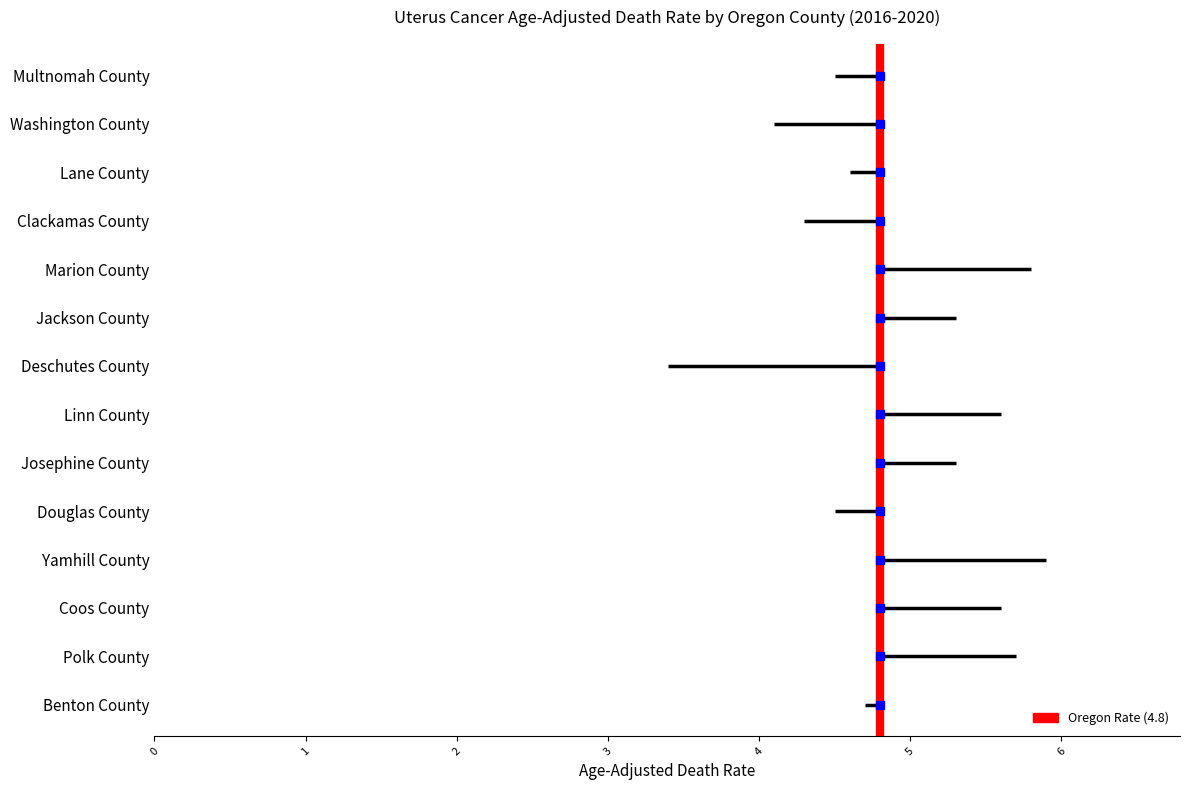

True or false: Oregon Rate (4.8) has a value of 1 at 1.

False